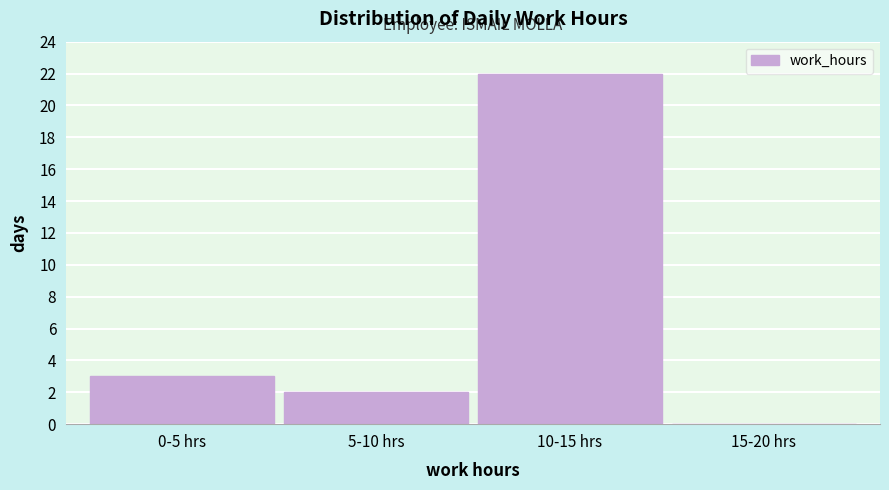

Reading left to right, extract all data points from this chart.

0-5 hrs=3	5-10 hrs=2	10-15 hrs=22	15-20 hrs=0